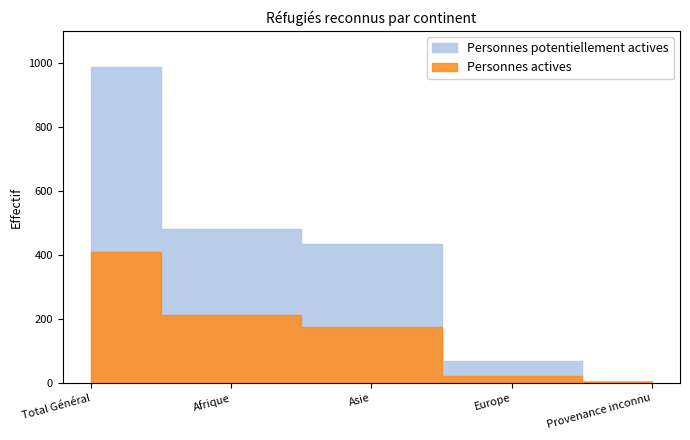

Is the value of Personnes actives at Total Général greater than the value of Personnes potentiellement actives at Provenance inconnu?

Yes